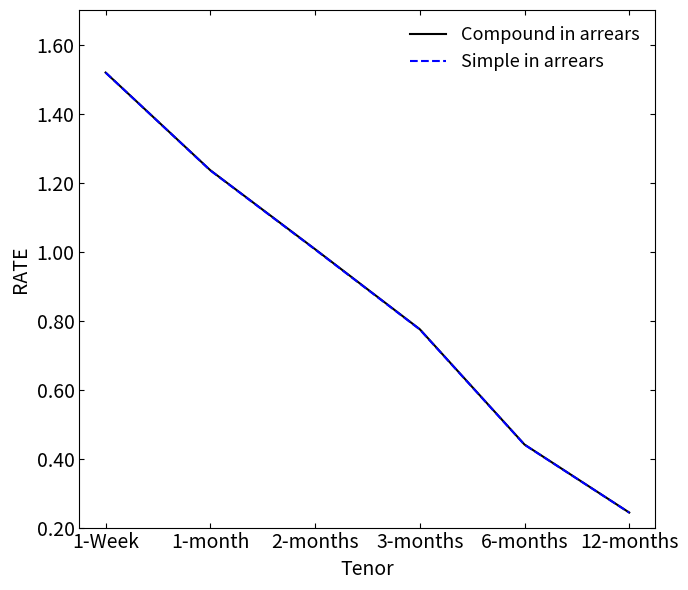

True or false: Simple in arrears has more than 2 points higher than both neighbors.

False